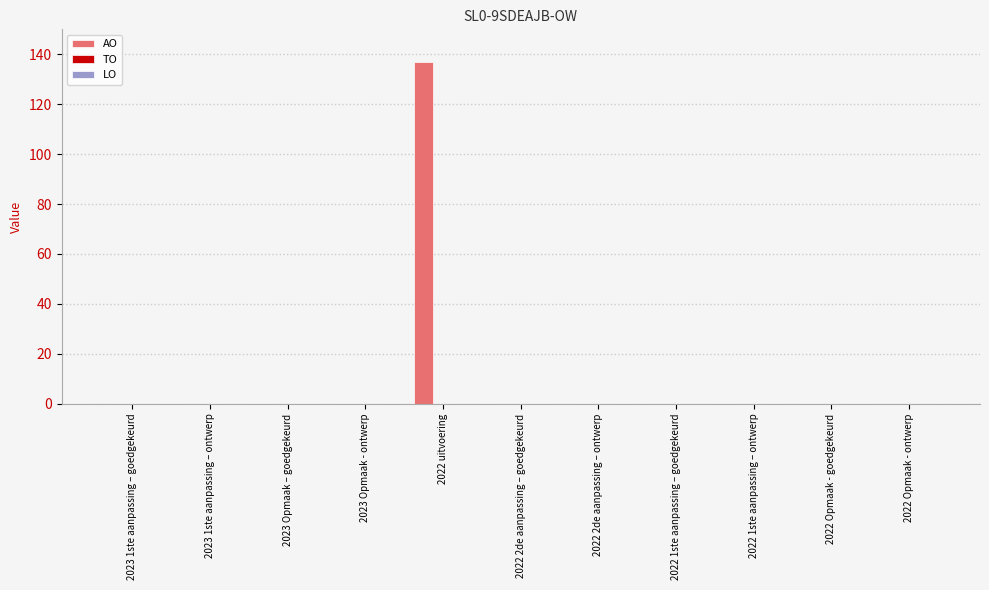

The value at 2022 2de aanpassing – ontwerp is 55. True or false?

False